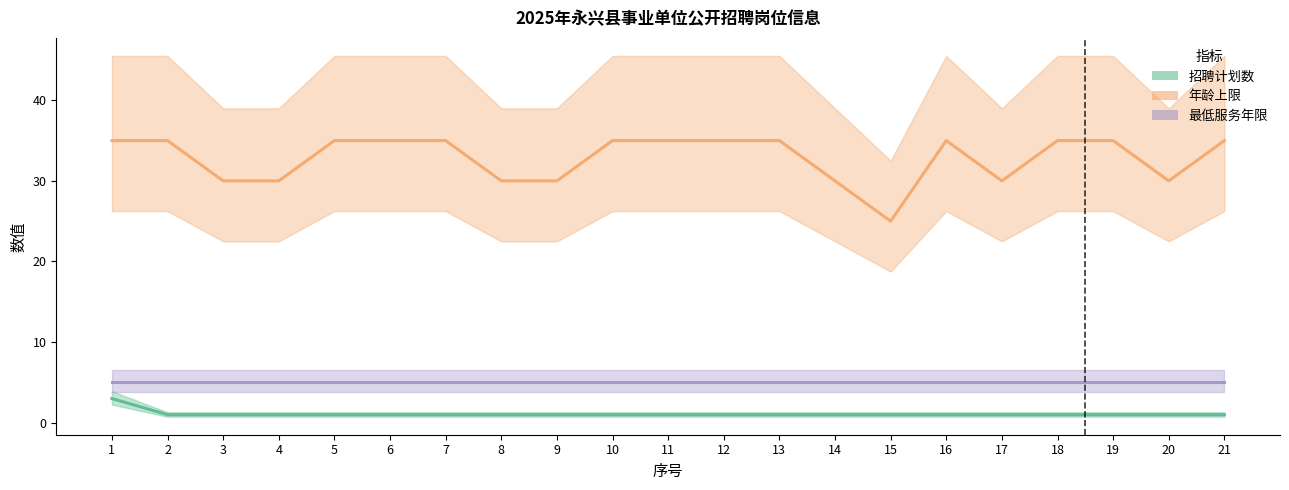

Reading left to right, list all the values displayed in this chart.

招聘计划数: 1=3	2=1	3=1	4=1	5=1	6=1	7=1	8=1	9=1	10=1	11=1	12=1	13=1	14=1	15=1	16=1	17=1	18=1	19=1	20=1	21=1
年龄上限: 1=35	2=35	3=30	4=30	5=35	6=35	7=35	8=30	9=30	10=35	11=35	12=35	13=35	14=30	15=25	16=35	17=30	18=35	19=35	20=30	21=35
最低服务年限: 1=5	2=5	3=5	4=5	5=5	6=5	7=5	8=5	9=5	10=5	11=5	12=5	13=5	14=5	15=5	16=5	17=5	18=5	19=5	20=5	21=5